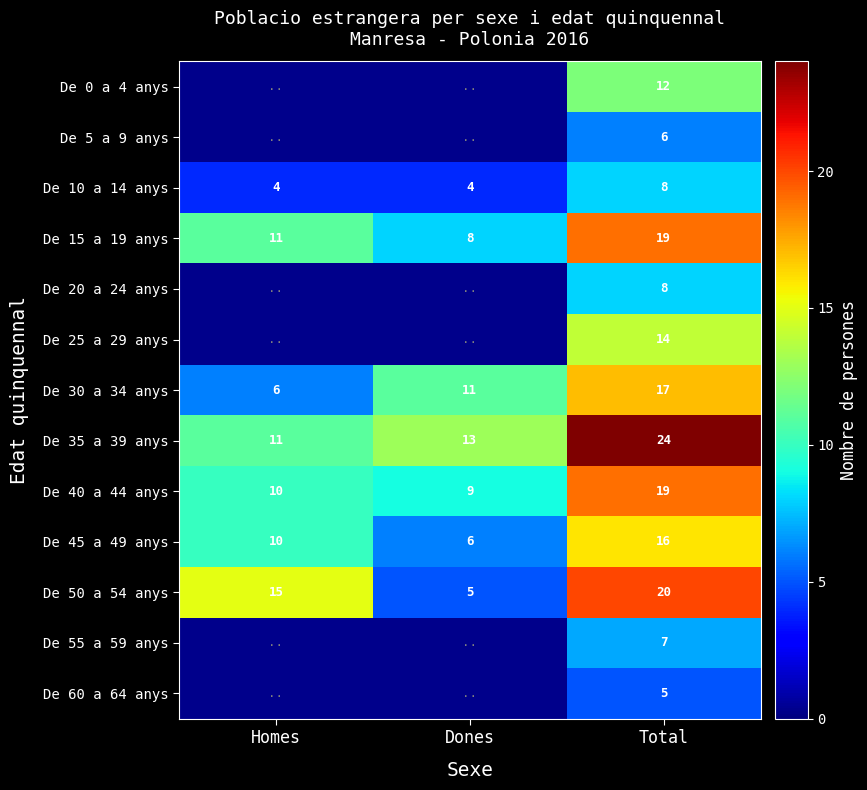

How many distinct data groups are displayed?

13